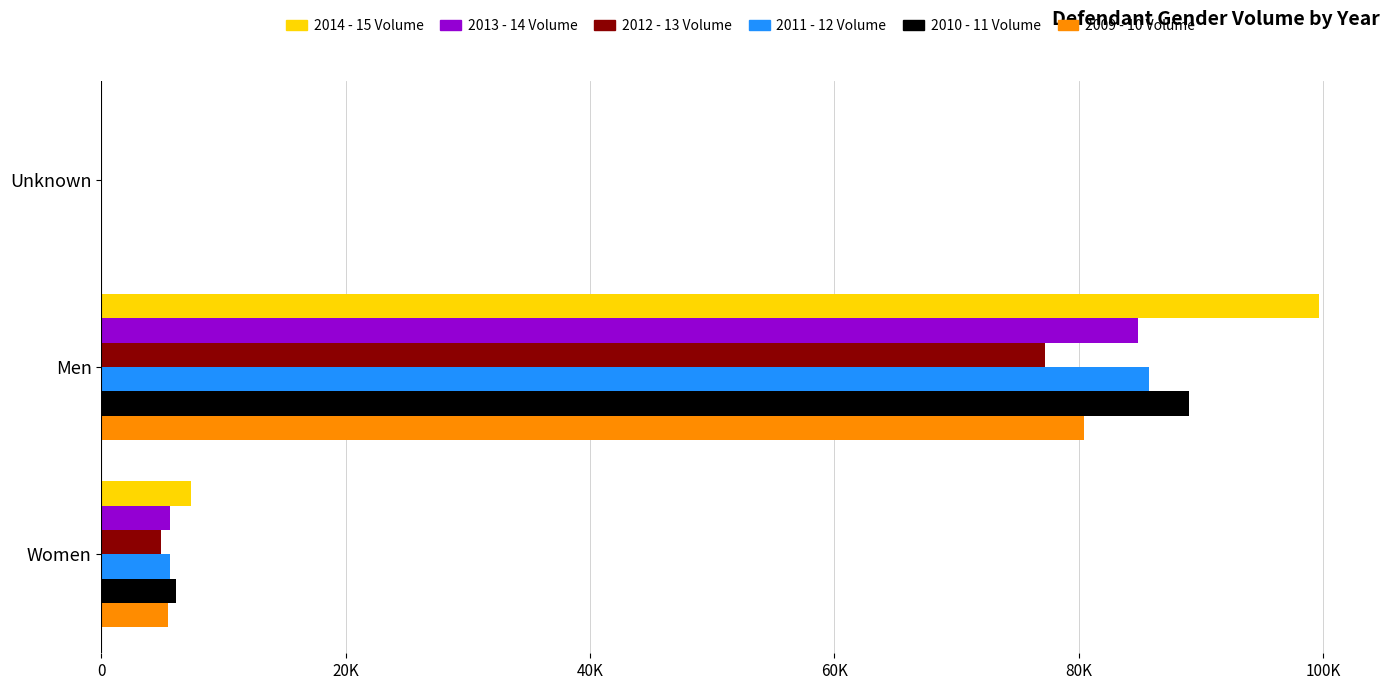

Which series has the largest total across all categories?

2014 - 15 Volume